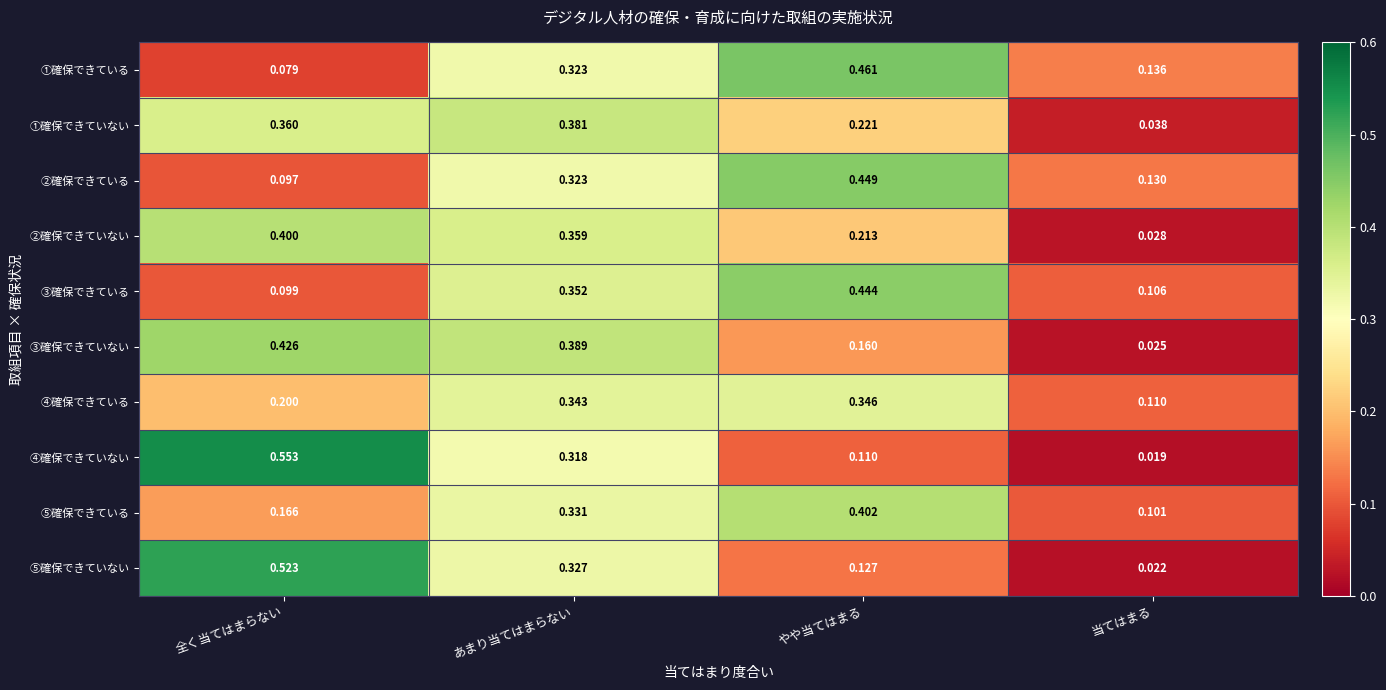

Which series has the largest total across all categories?

③確保できている